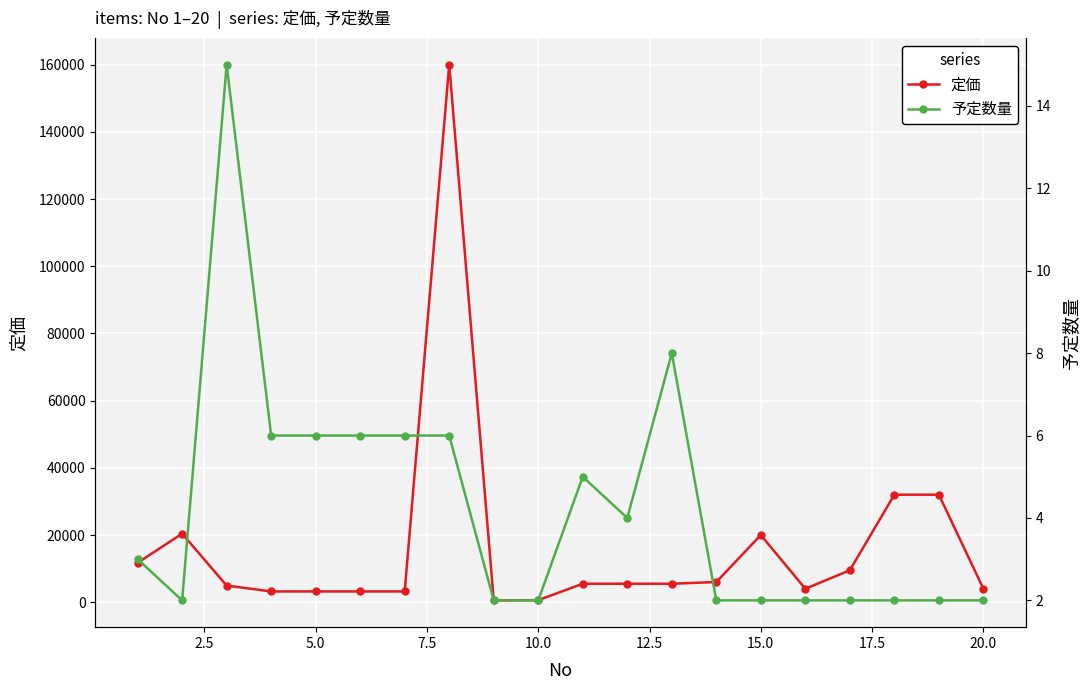

What is the maximum value for 定価?

160000